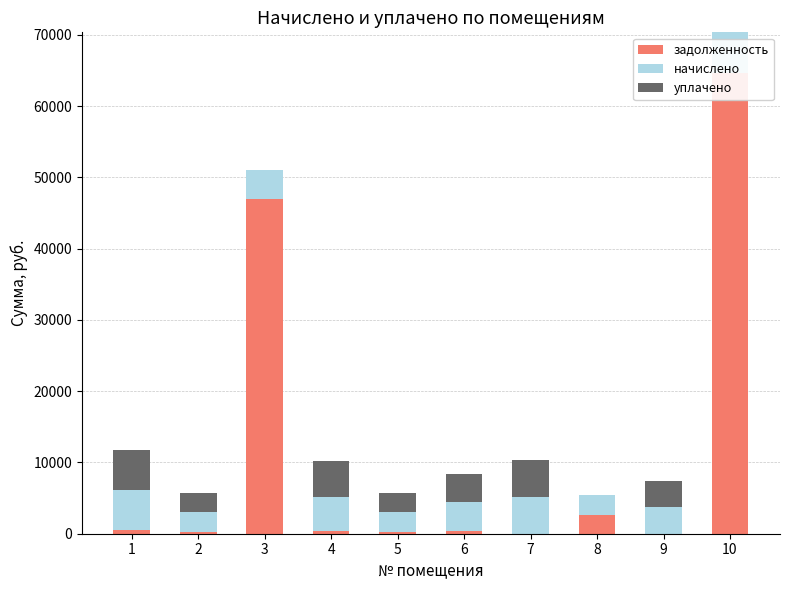

What is the total value across all series at 9?

7427.2